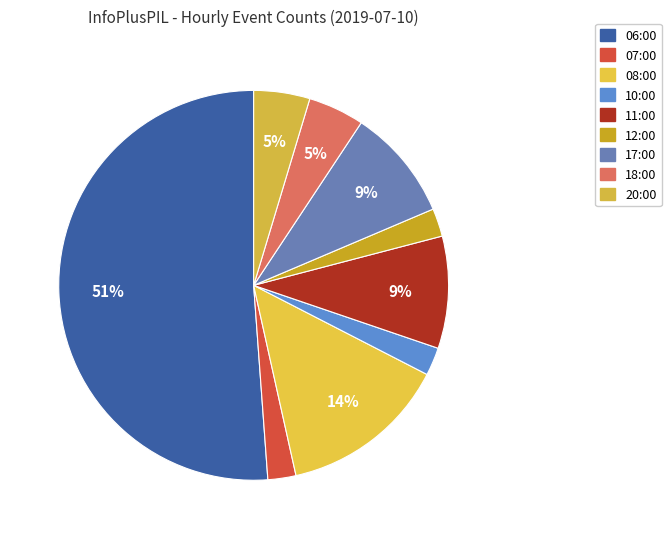

How many slices are in this pie chart?

9